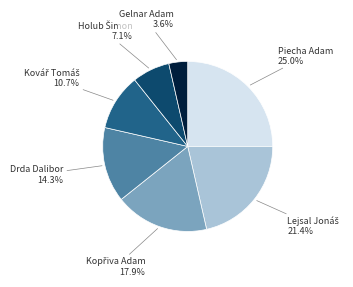

Which category has the biggest portion of the pie?

Piecha Adam